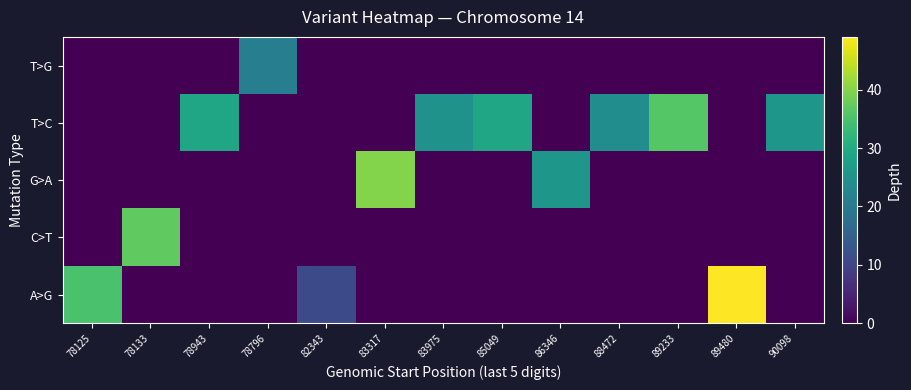

What is the spread (max minus min) of values at 78796?

21